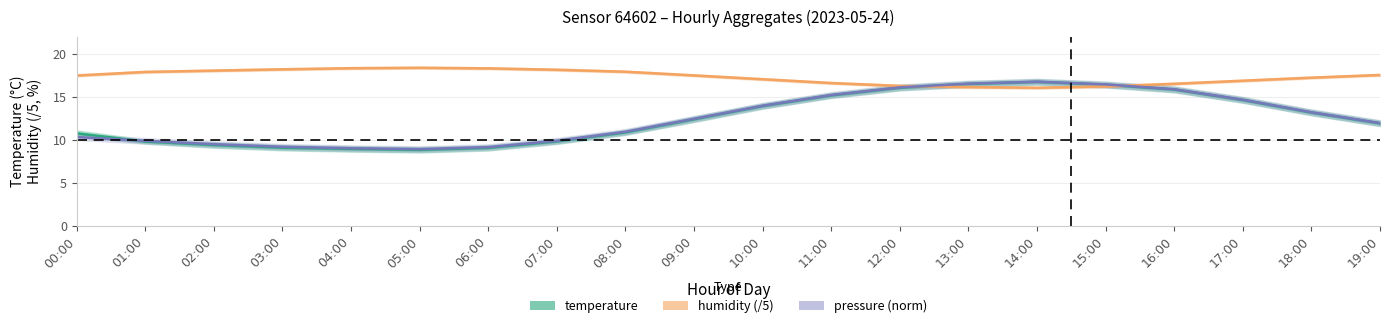

How many times do humidity (/5) and pressure (norm) cross each other?

2